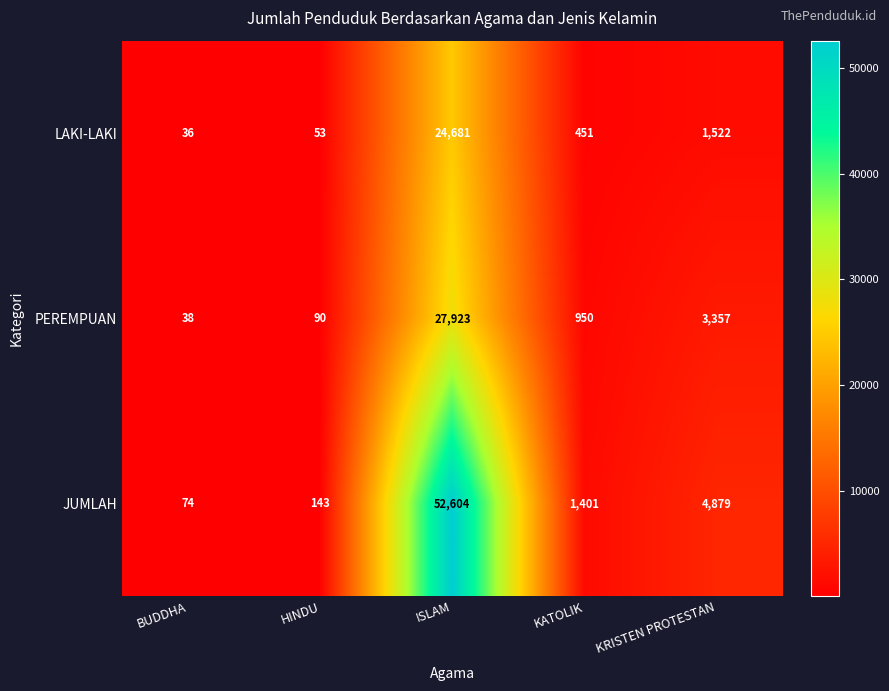

True or false: JUMLAH has a value of 2118 at KATOLIK.

False